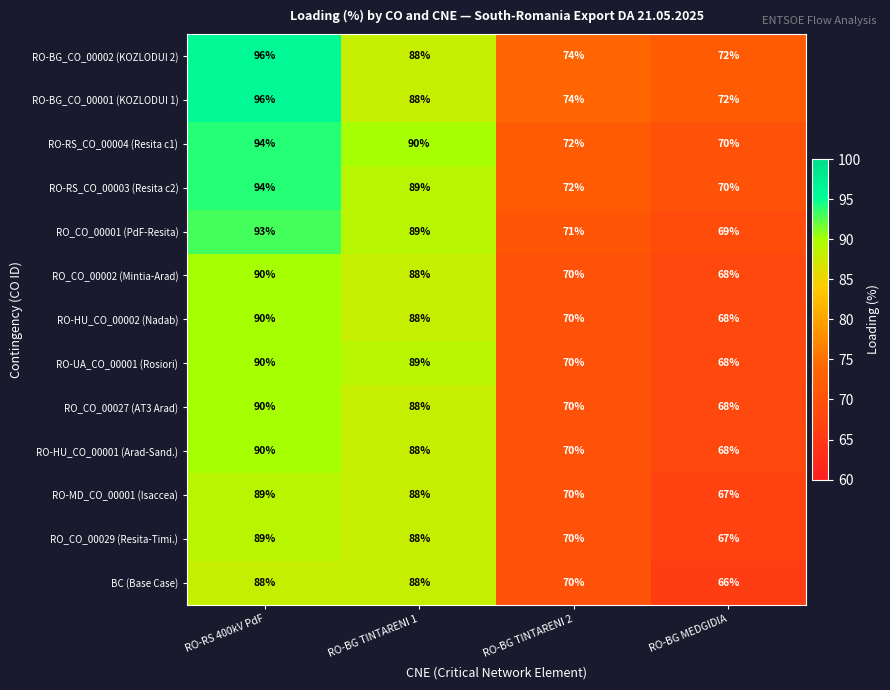

List the labels in order of RO_CO_00027 (AT3 Arad) value, largest first.

RO-RS 400kV PdF, RO-BG TINTARENI 1, RO-BG TINTARENI 2, RO-BG MEDGIDIA